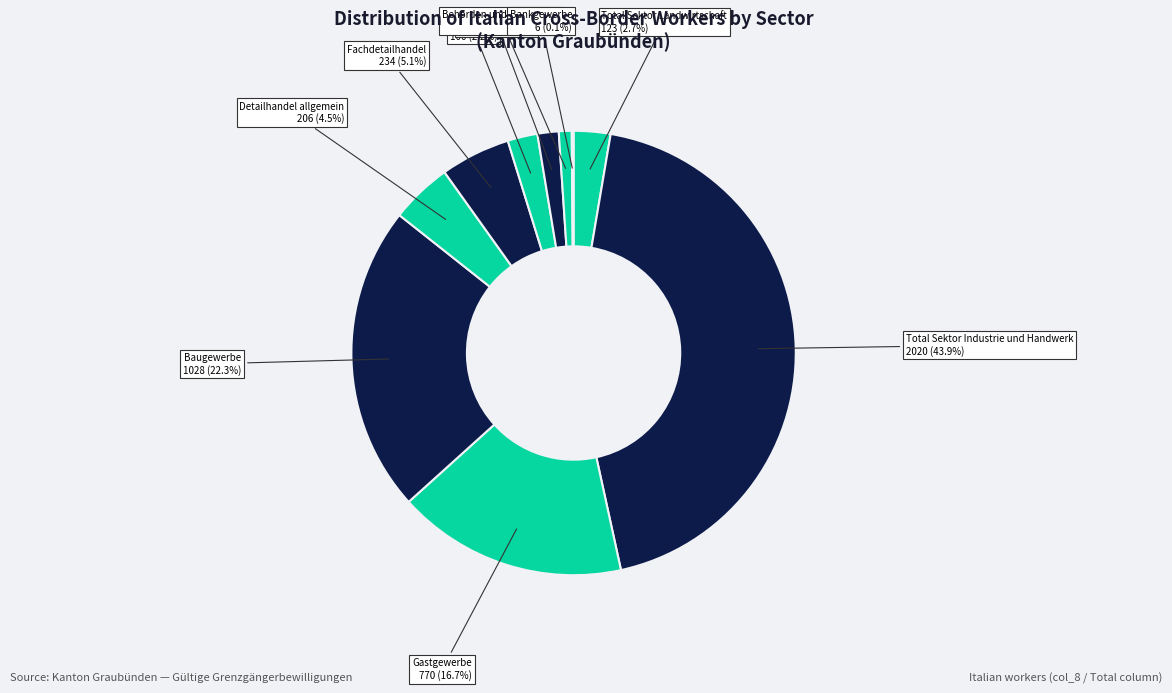

What is the ratio of the value at Detailhandel allgemein to the value at Behörden und Verwaltung?

4.8